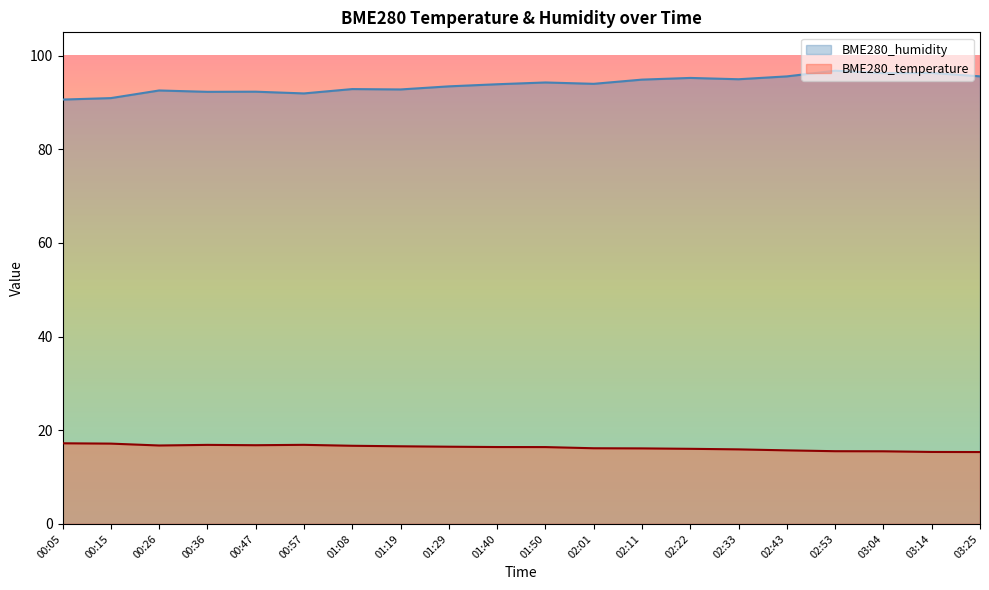

At which category does BME280_temperature reach its first local peak?

00:36